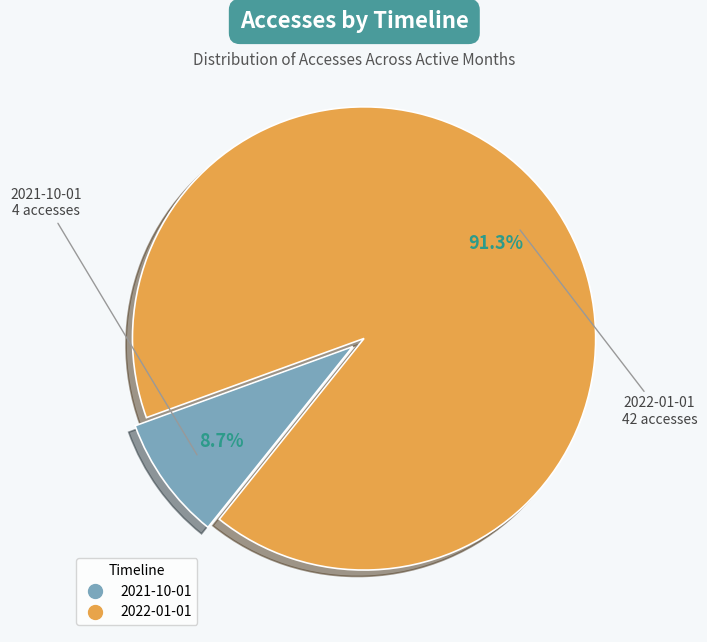

What is the smallest slice in the pie chart?

2021-10-01